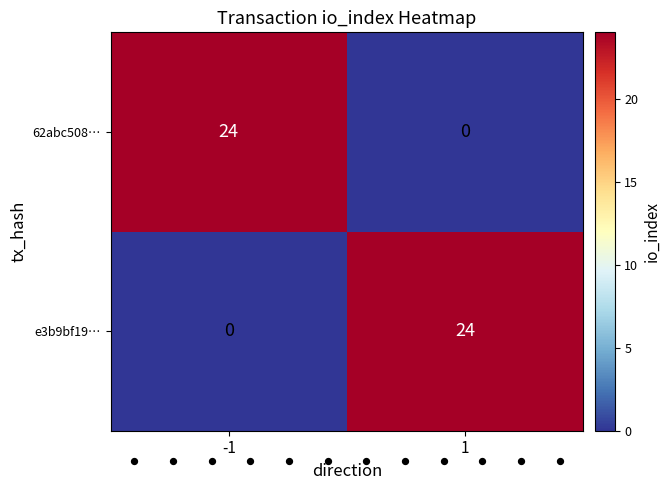

What is the total value across all series at -1?

24